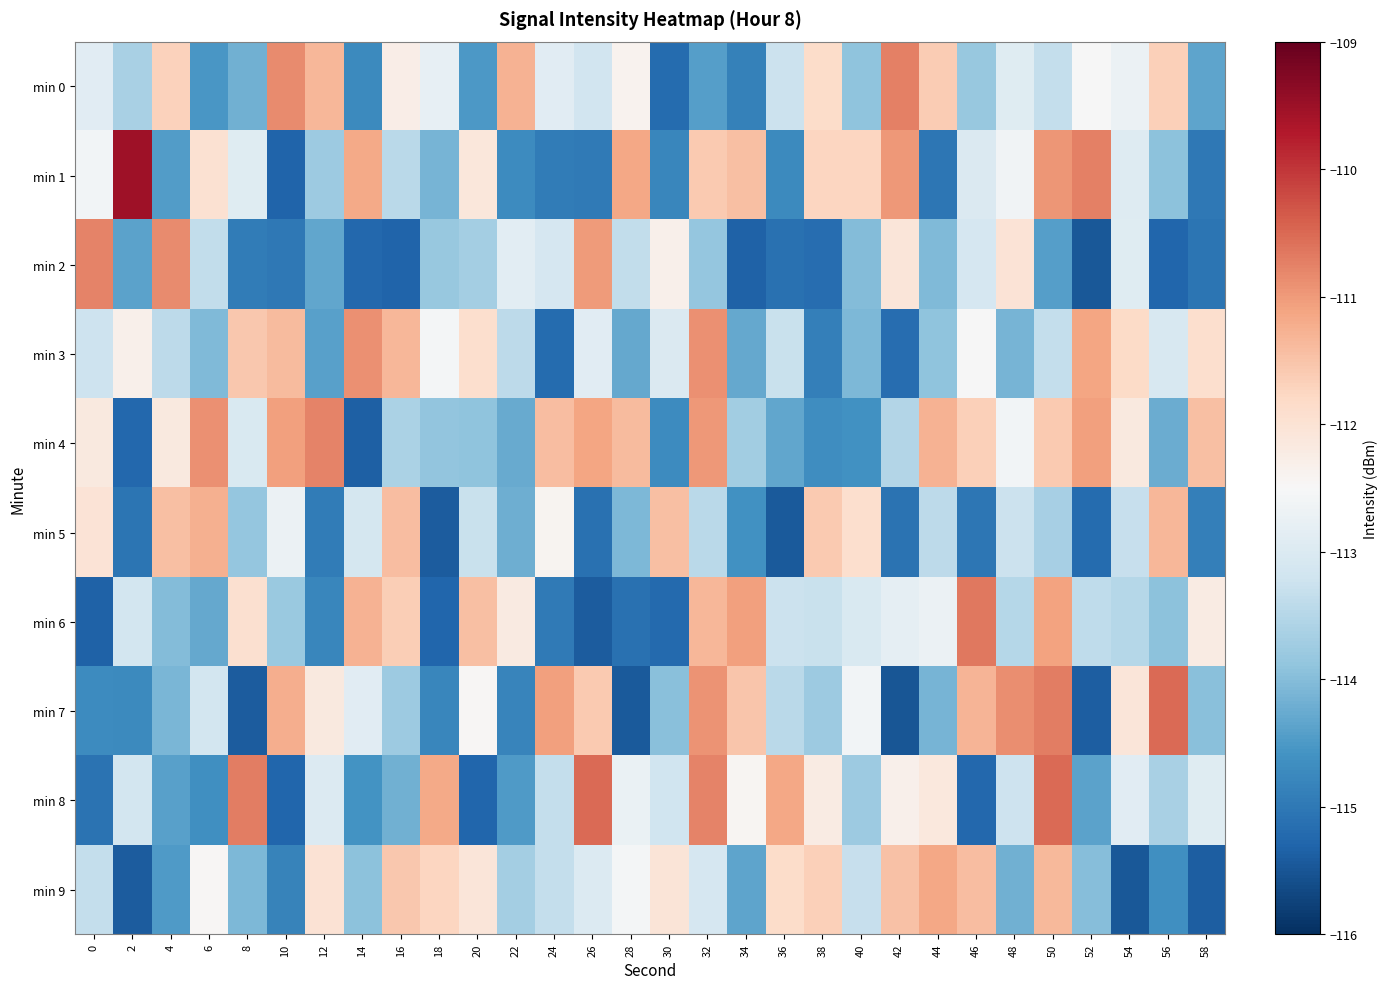

How many distinct data groups are displayed?

10